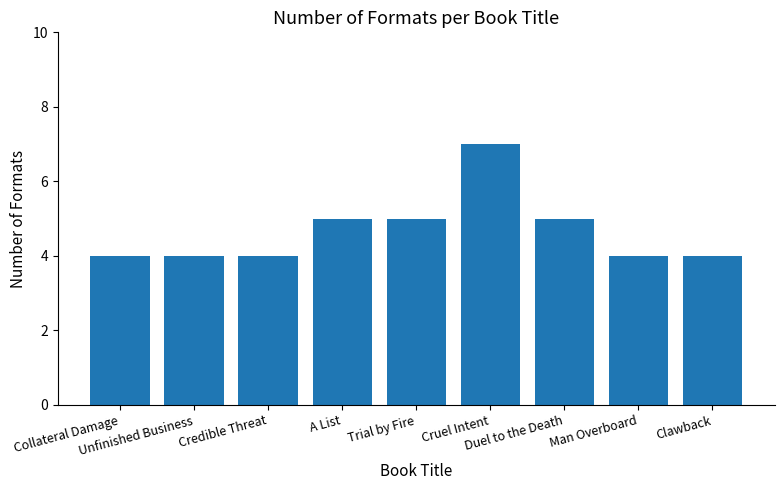

What is the difference between the maximum and minimum values?

3